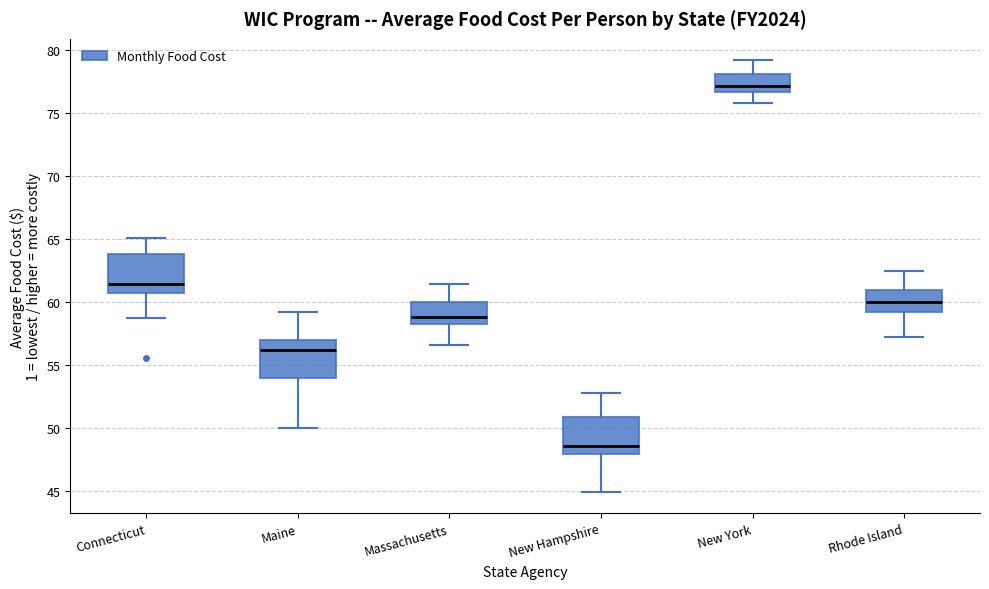

Reading left to right, read every box against the y-axis: the position of its median line, the range the box covers, and the ends of its whiskers. The values are not printed on the chart, so give them approximately, as read against the axis.

Connecticut: median 61.5, box 60.5 to 64.0, whiskers 58.5 to 65.0
Maine: median 56.0, box 54.0 to 57.0, whiskers 50.0 to 59.0
Massachusetts: median 59.0, box 58.0 to 60.0, whiskers 56.5 to 61.5
New Hampshire: median 48.5, box 48.0 to 51.0, whiskers 45.0 to 53.0
New York: median 77.0, box 76.5 to 78.0, whiskers 75.5 to 79.0
Rhode Island: median 60.0, box 59.0 to 61.0, whiskers 57.0 to 62.5